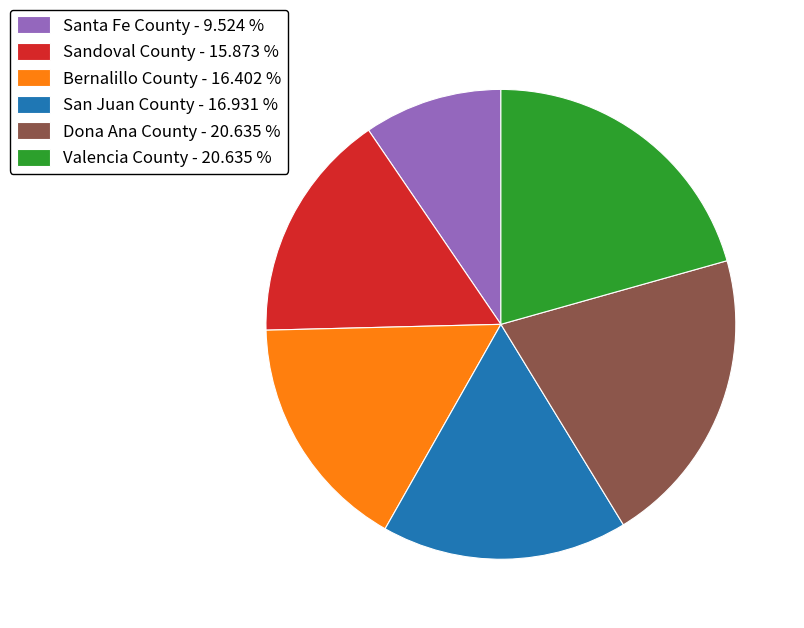

Which has a higher value, Bernalillo County - 16.402 % or Dona Ana County - 20.635 %?

Dona Ana County - 20.635 %